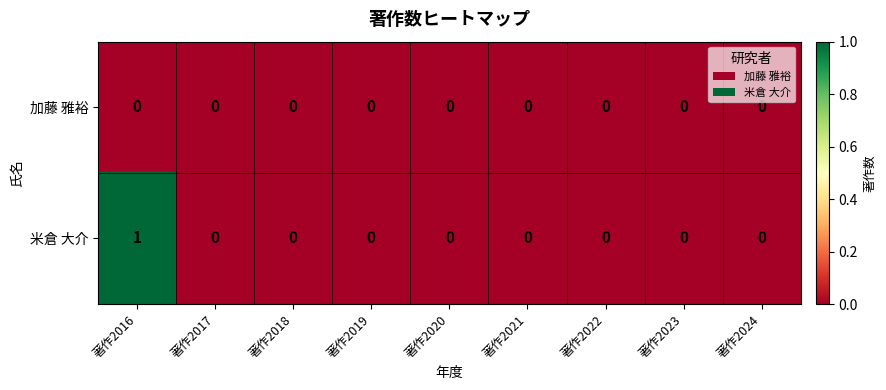

Is it true that 加藤 雅裕 equals 0 at 著作2021?

True